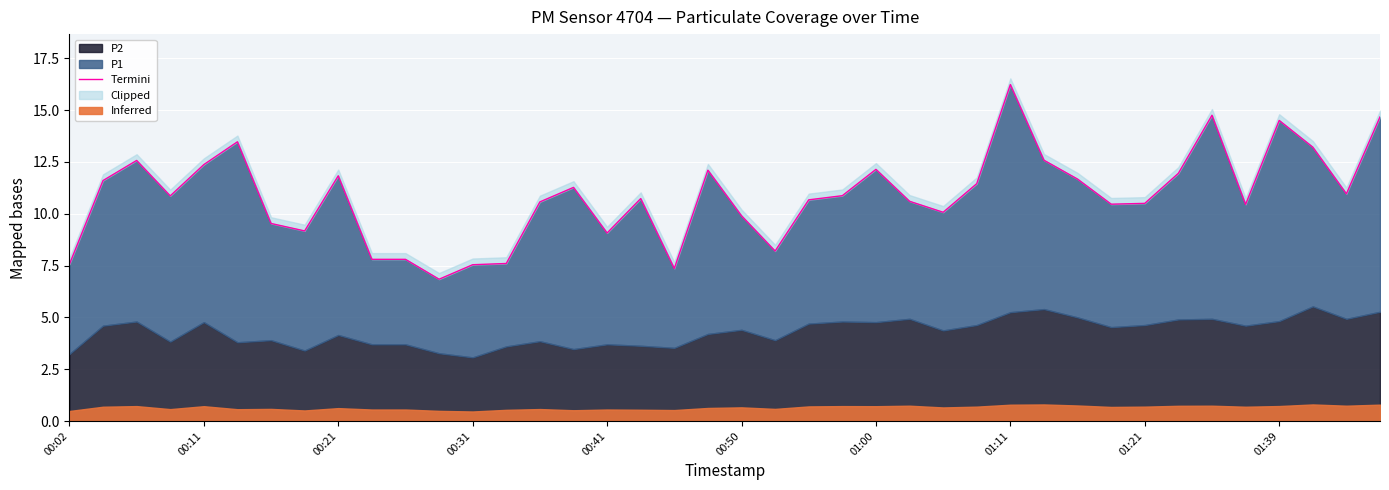

What is the approximate value at 10?

7.8